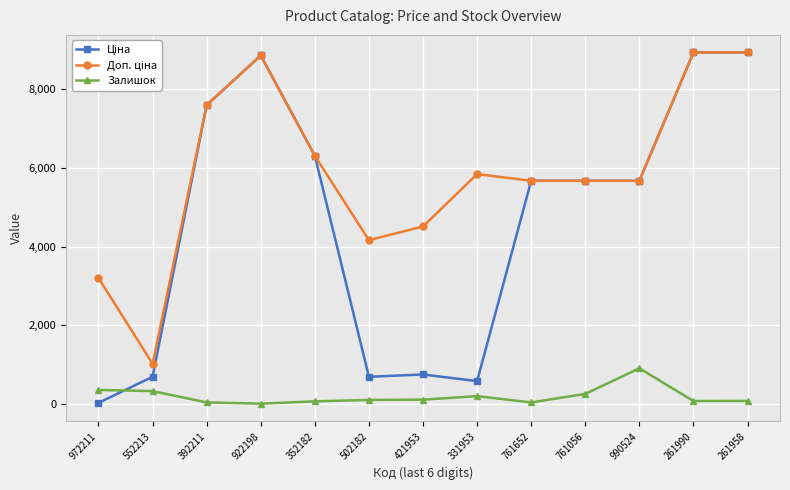

How many data points does each series have?

13